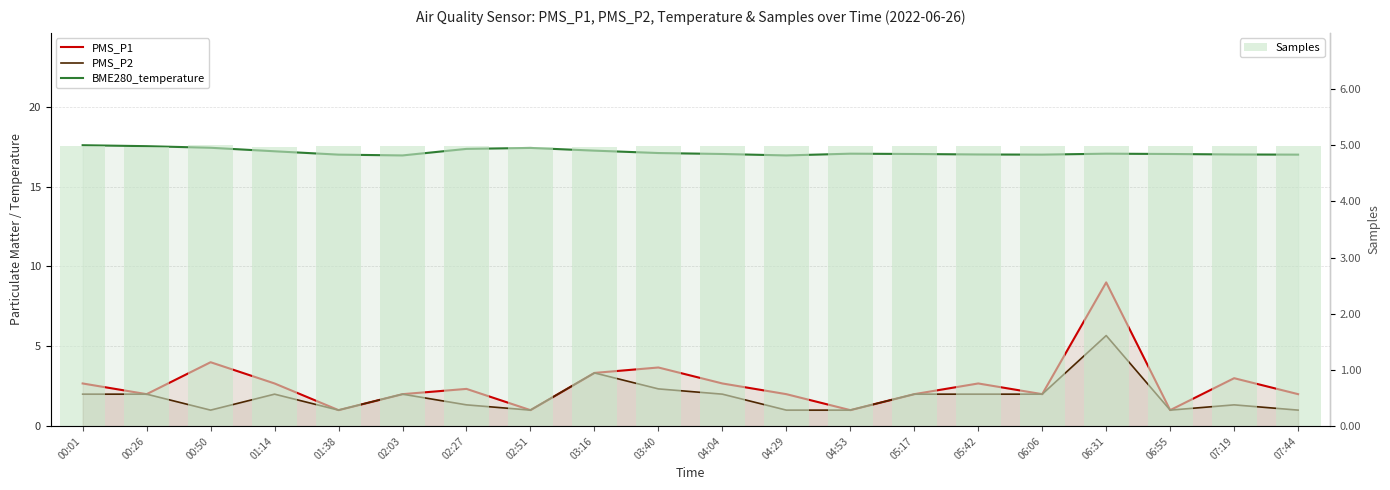

Is it true that Samples equals 8369954.0 at 01:38?

False